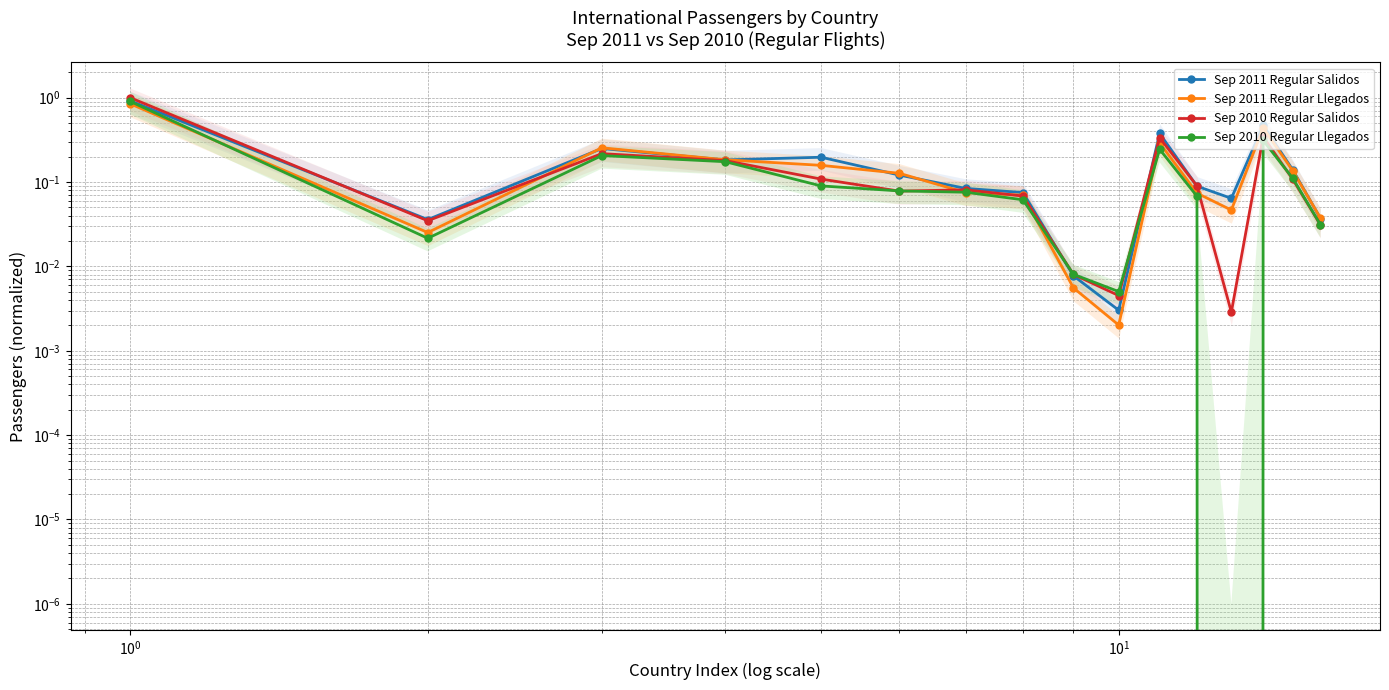

Which series has the largest total across all categories?

Sep 2011 Regular Salidos